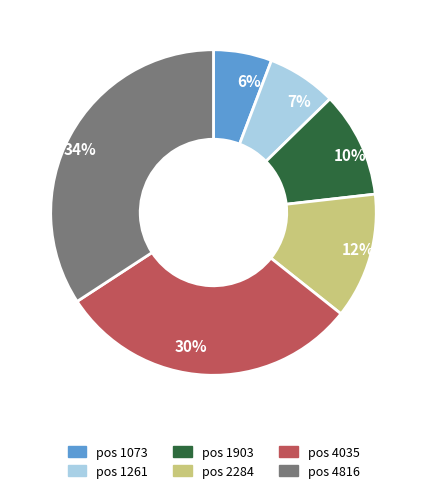

Does 12% account for over 50% of the chart?

No